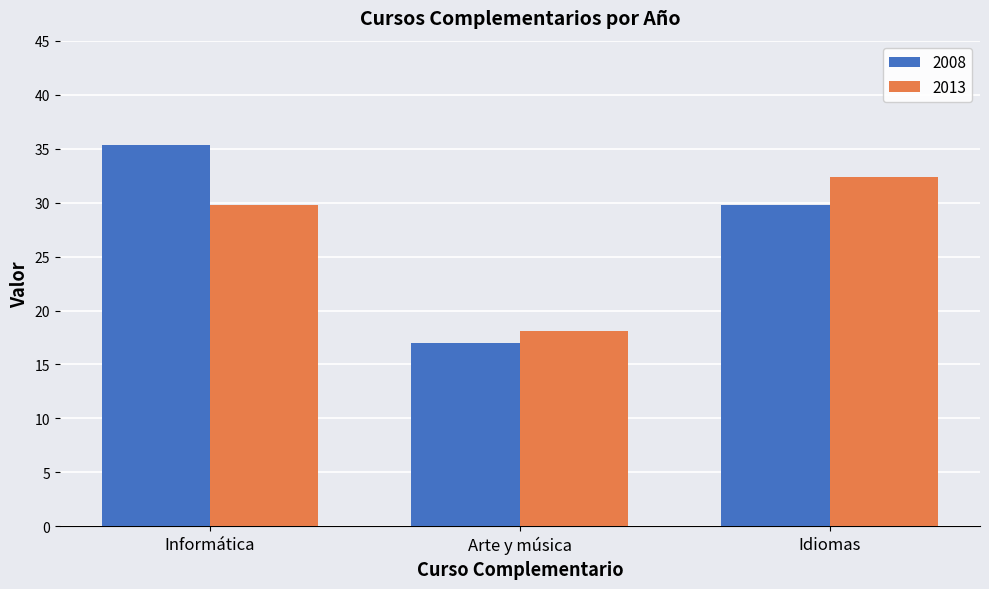

What is the difference between the 2008 values at Informática and Idiomas?

5.5